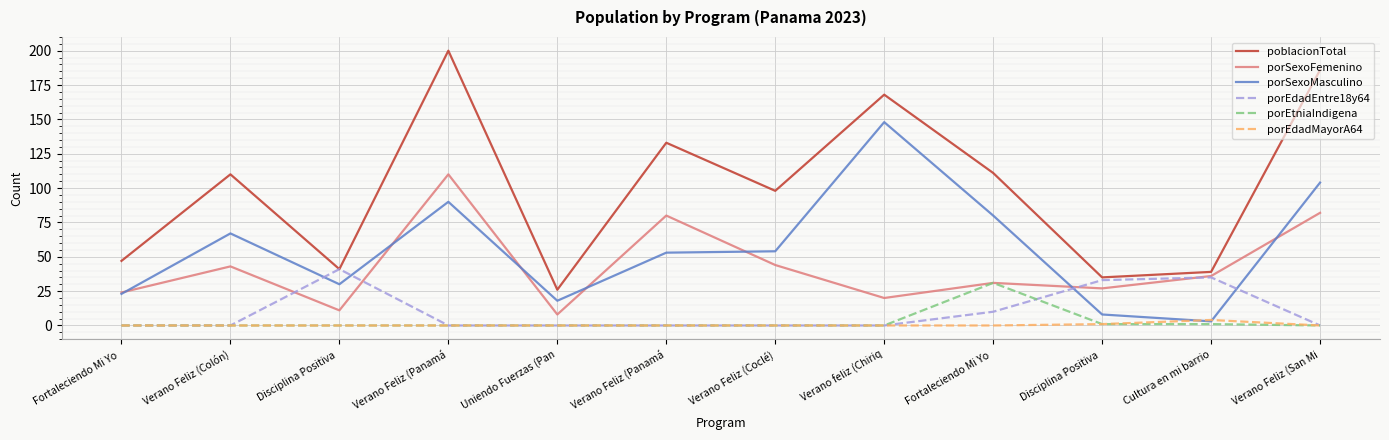

What is the total value across all series at Verano Feliz (Panamá?

400